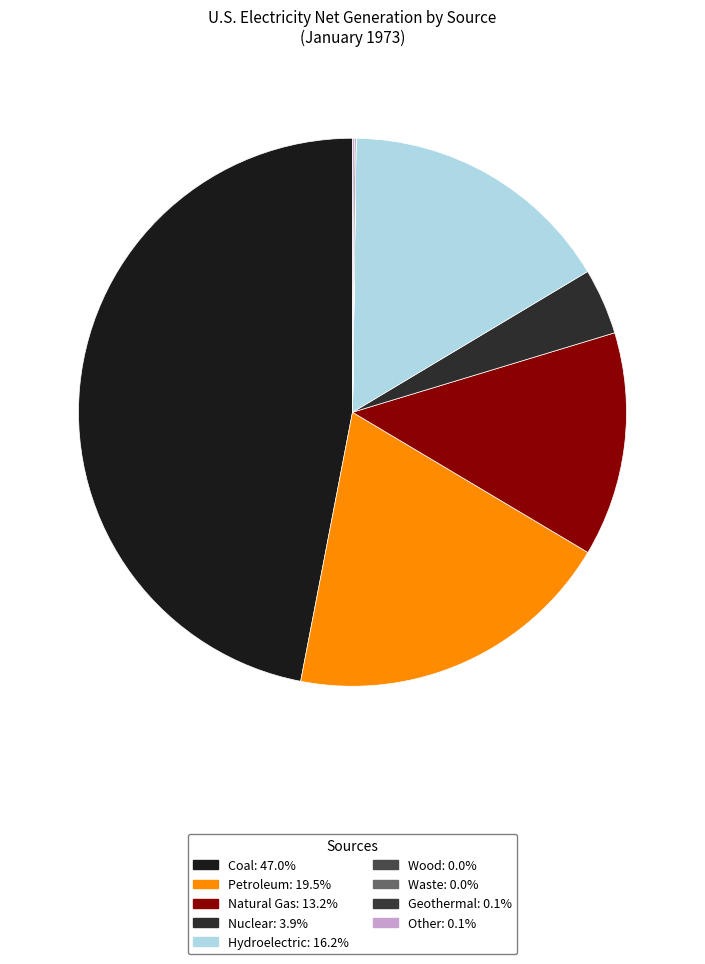

To the nearest percent, what is the average slice percentage?

11%